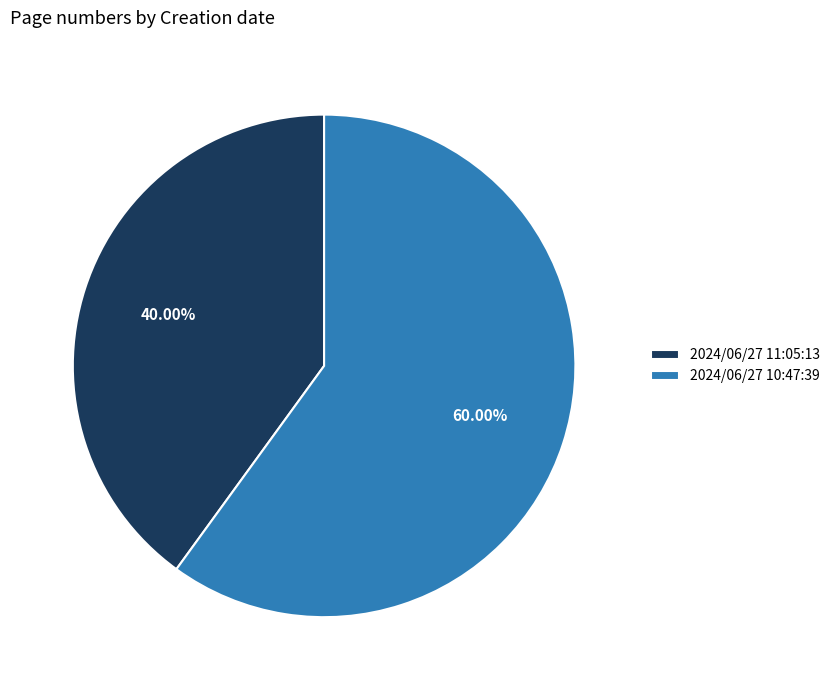

To the nearest percent, what is the difference between the largest and smallest slice percentages?

20%